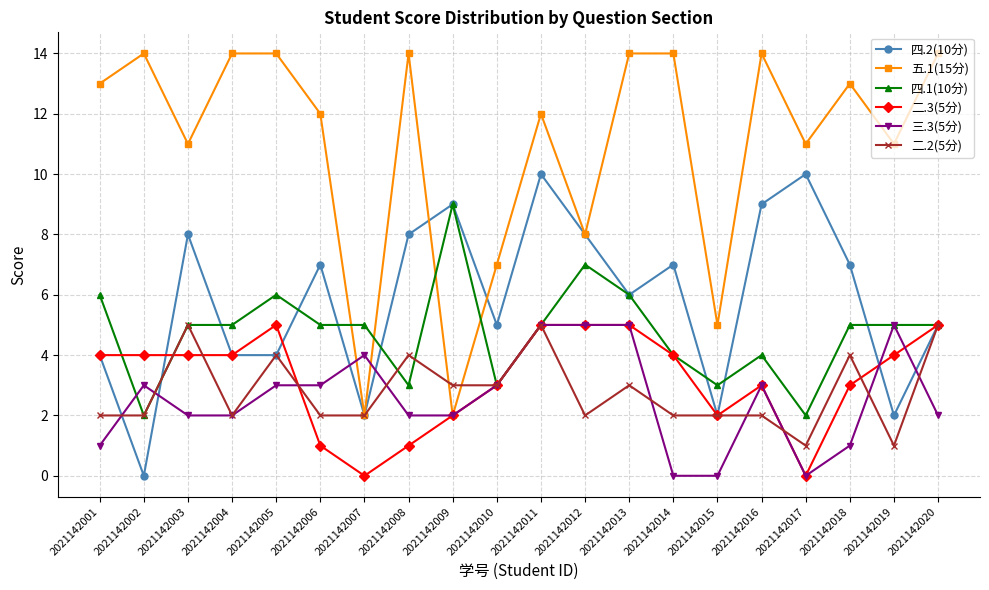

Is this an area chart (filled region under the line)?

No